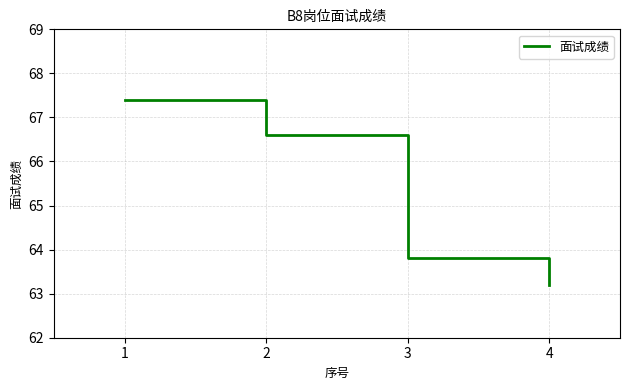

How many lines are shown in the chart?

1